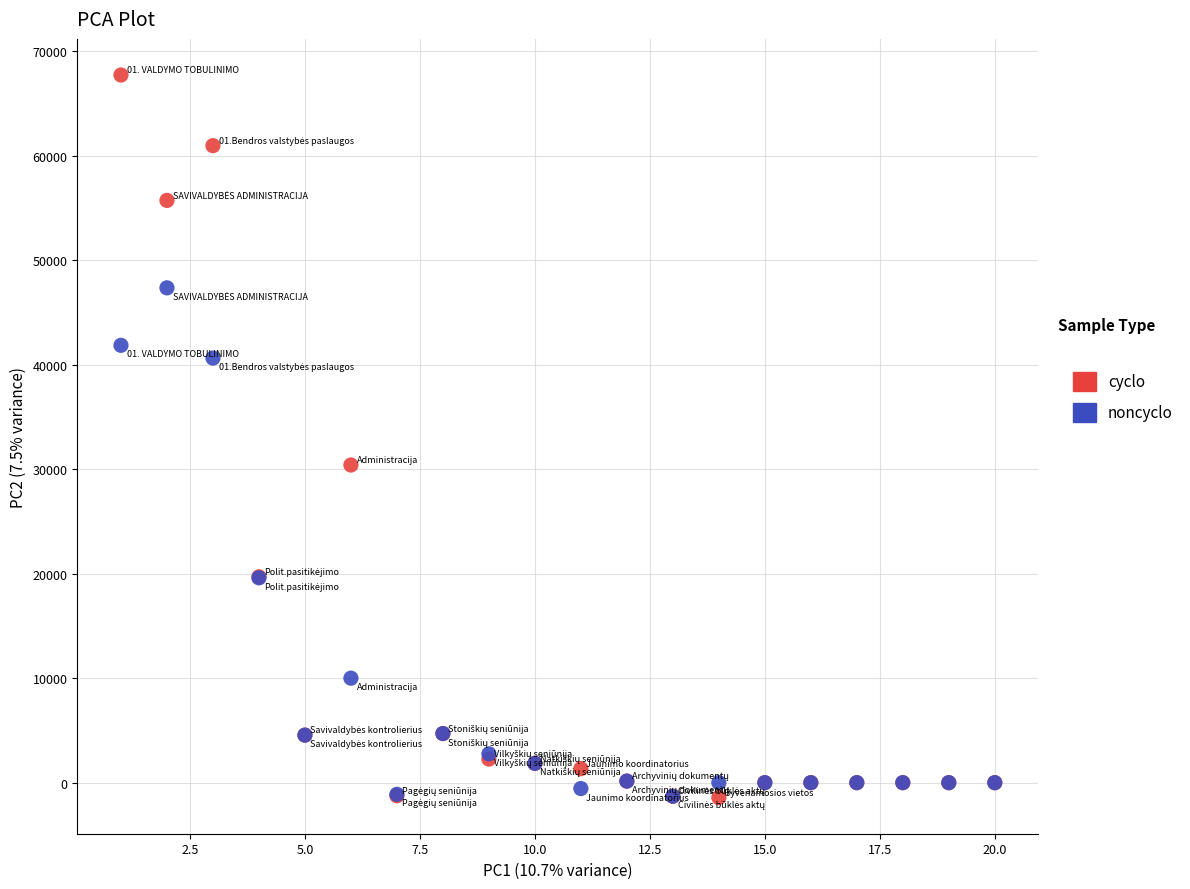

Which series has the widest spread of Y values?

cyclo